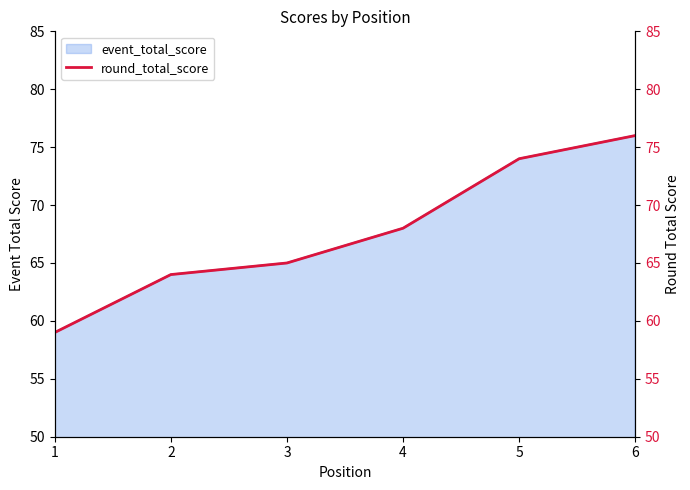

What is the difference between the second highest and second lowest values?

10